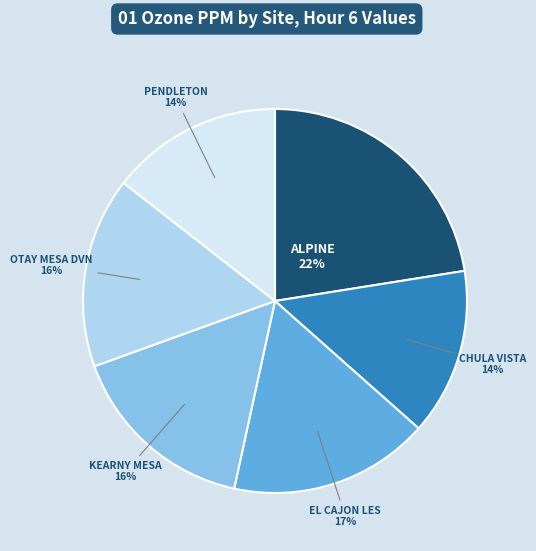

Does OTAY MESA DVN account for over 50% of the chart?

No